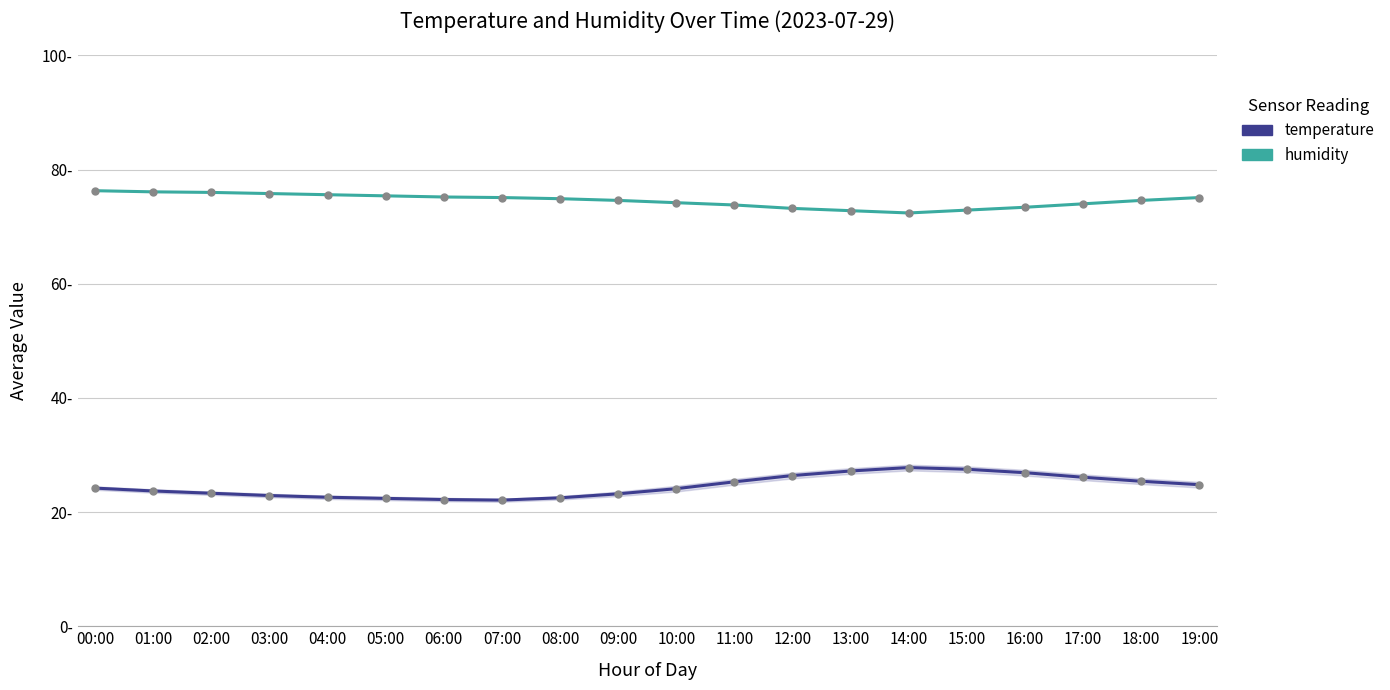

What value does the temperature series have at 08:00?

22.5